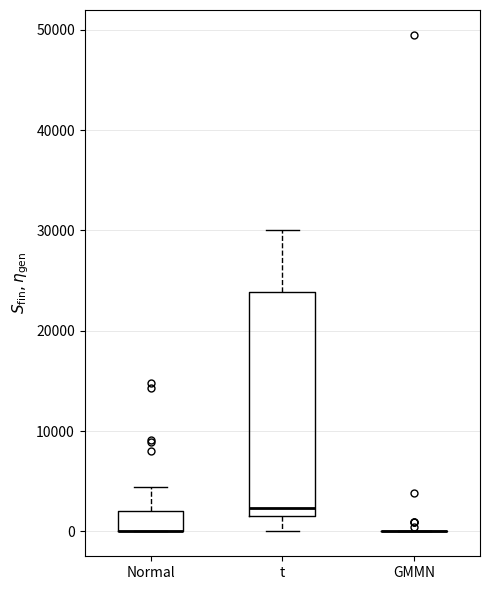

Reading left to right, read every box against the y-axis: the position of its median line, the range the box covers, and the ends of its whiskers. The values are not printed on the chart, so give them approximately, as read against the axis.

Normal: median 0 (drawn on the box's lower edge), box 0 to 2000, whiskers 0 to 4000
t: median 2000, box 1000 to 24000, whiskers 0 to 30000
GMMN: box collapsed to a line at 0, whiskers 0 to 0